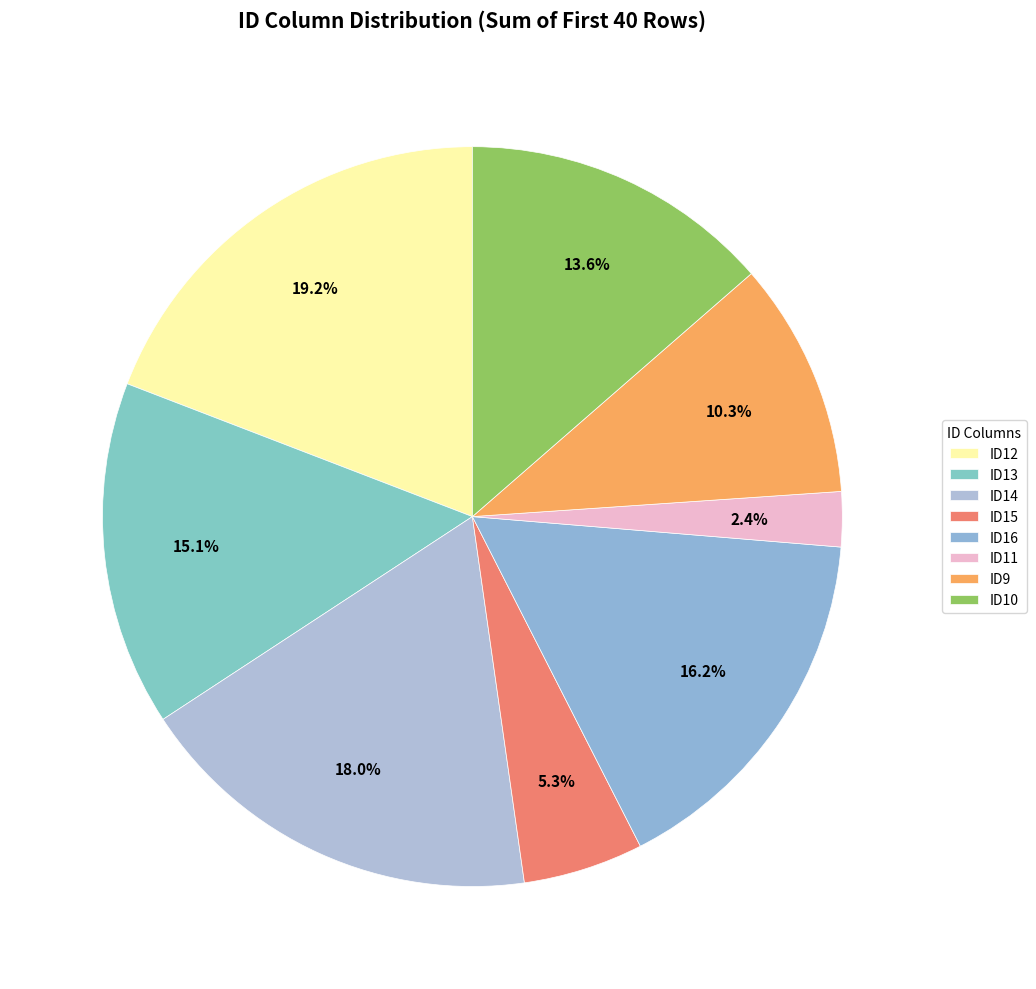

To the nearest percent, what is the difference between the largest and smallest slice percentages?

17%